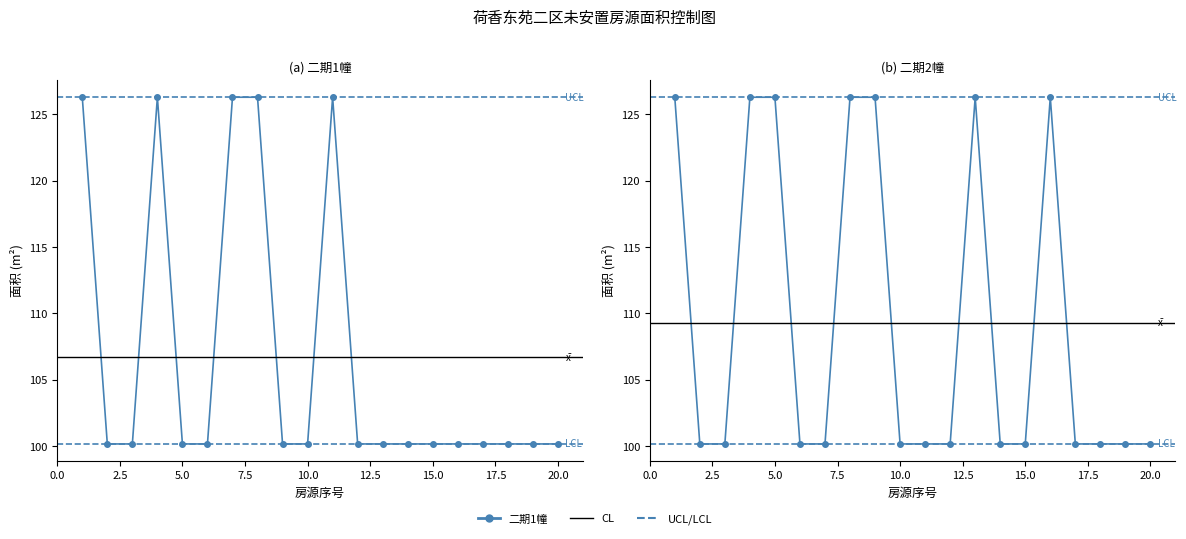

True or false: 二期2幢 and 二期1幢 intersect in this chart.

False